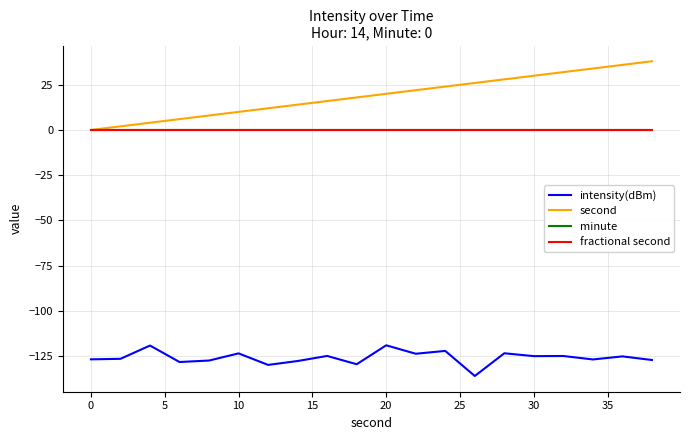

Is this an area chart (filled region under the line)?

No